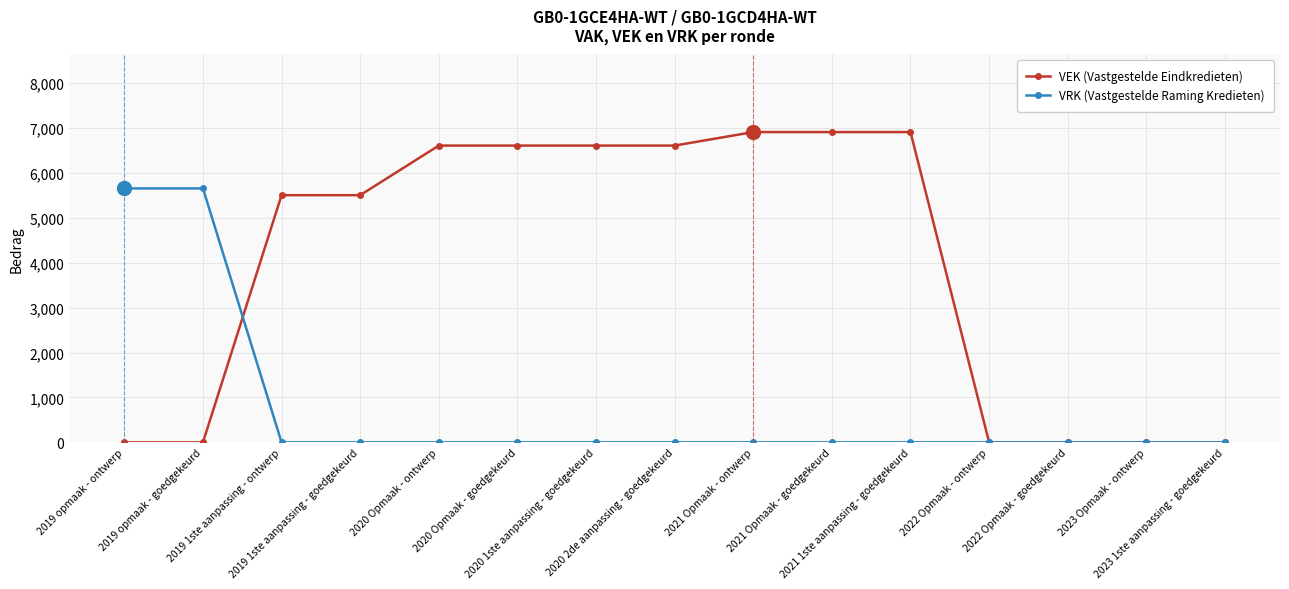

What is the total value across all series at 2021 1ste aanpassing - goedgekeurd?

6907